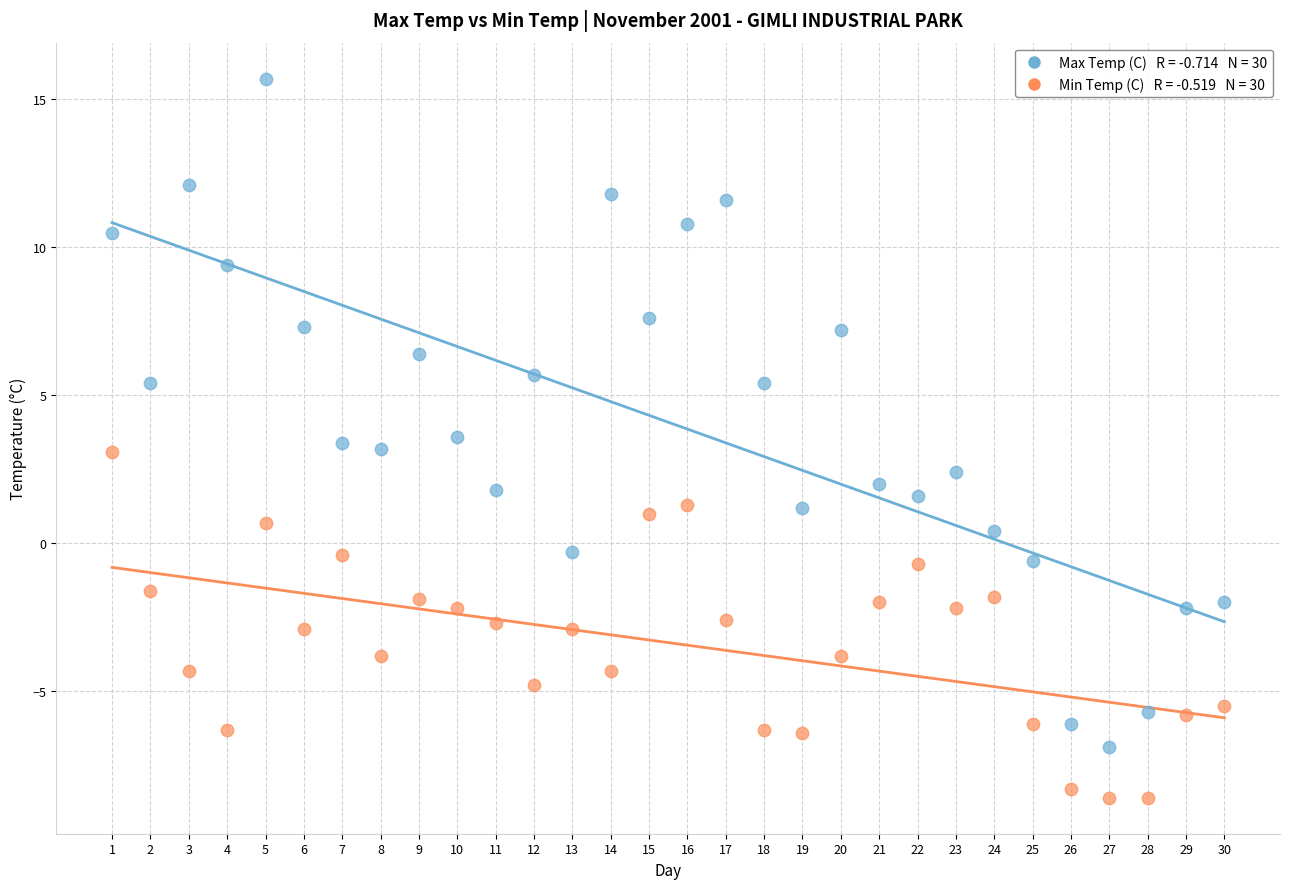

Across all data points, what is the range of Y values (max minus min)?

24.3